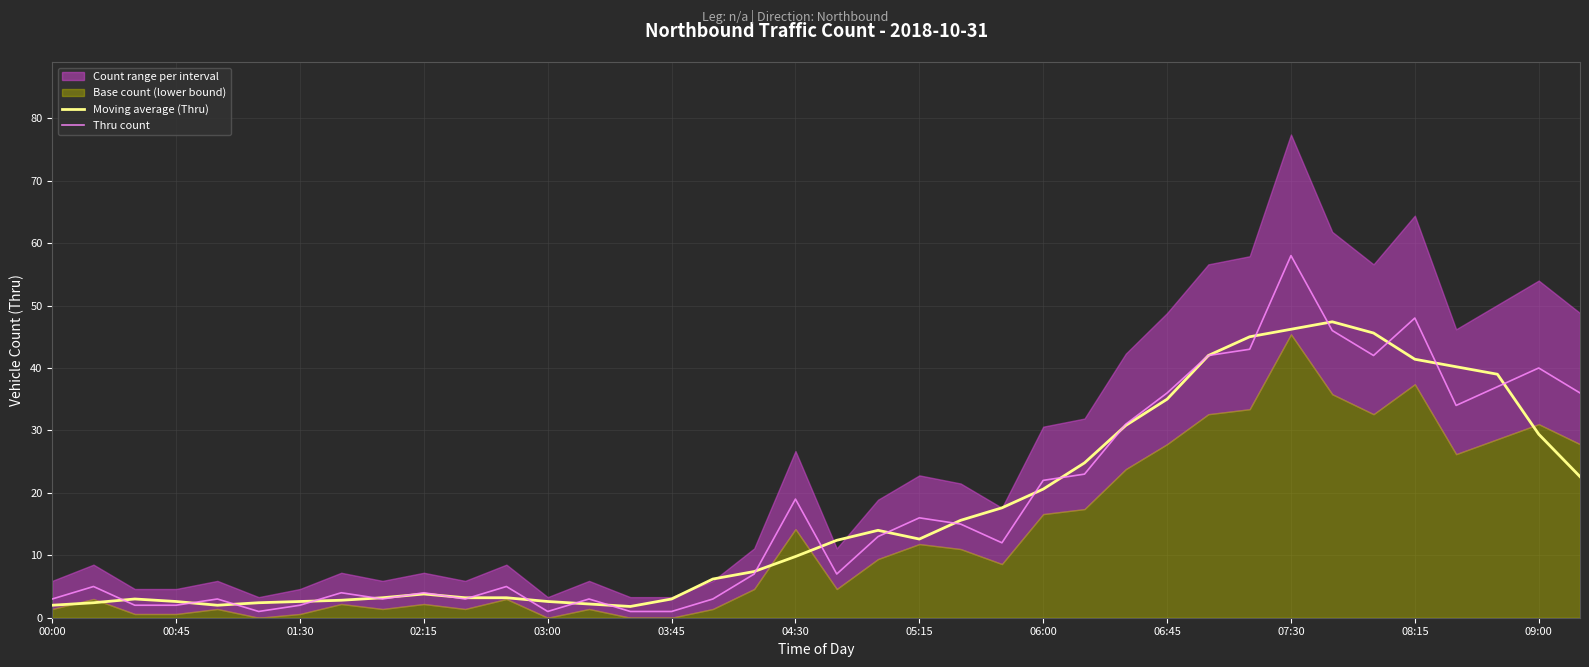

Does the chart display data point markers on the line(s)?

No